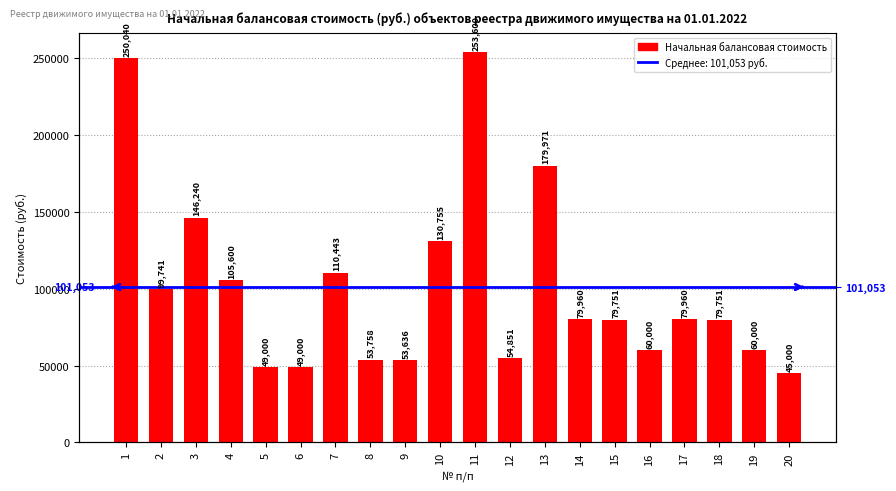

List the labels in order of value, largest first.

11, 1, 13, 3, 10, 7, 4, 2, 14, 17, 15, 18, 16, 19, 12, 8, 9, 5, 6, 20